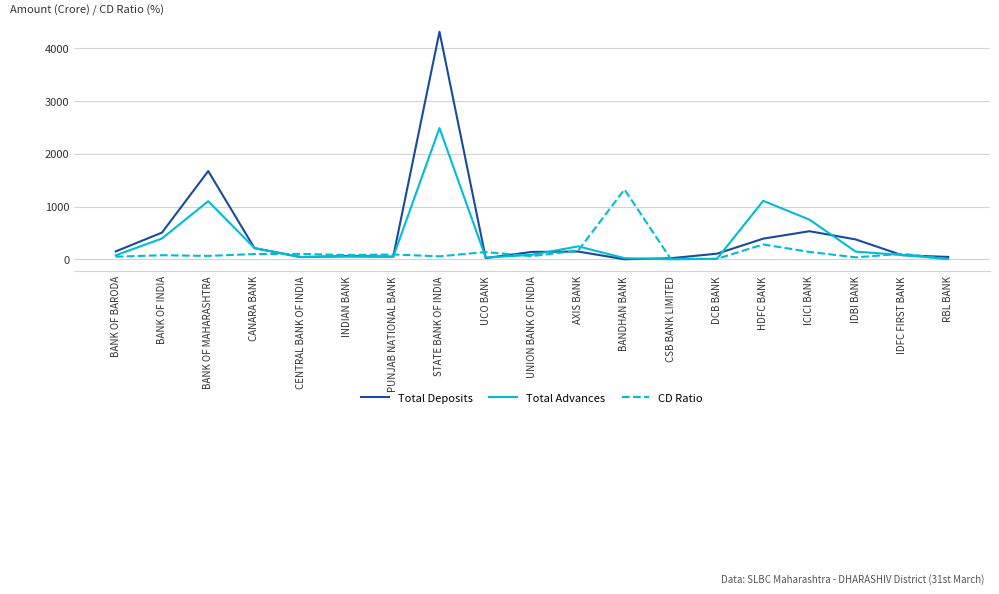

The value of Total Advances at CANARA BANK is 213.3. True or false?

True